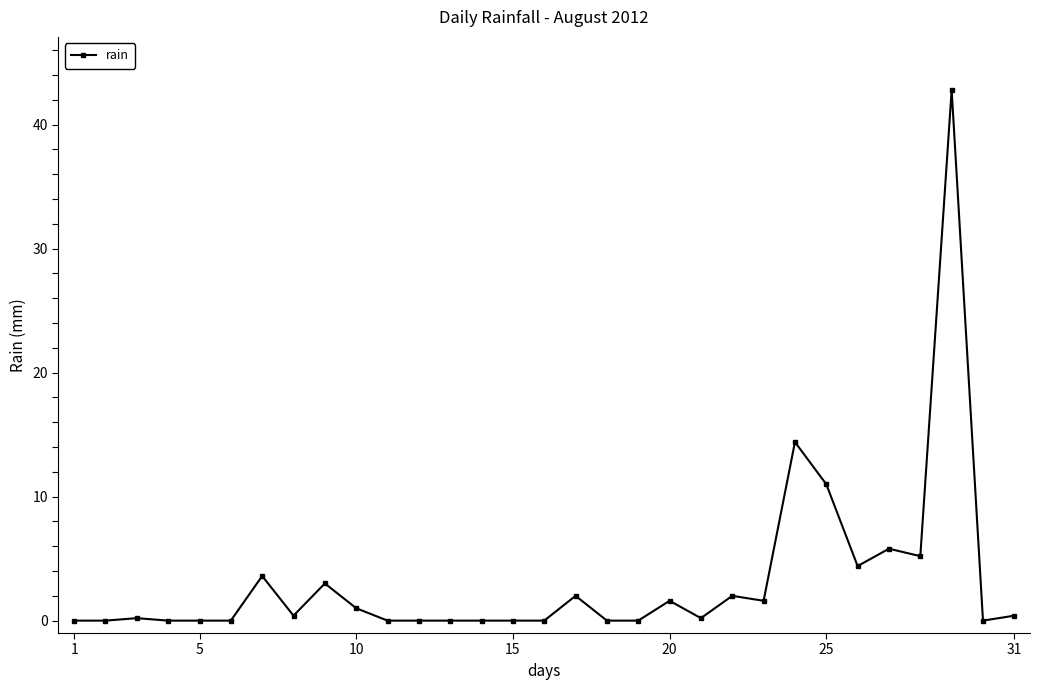

True or false: the data has more than 0 interior local peaks.

True